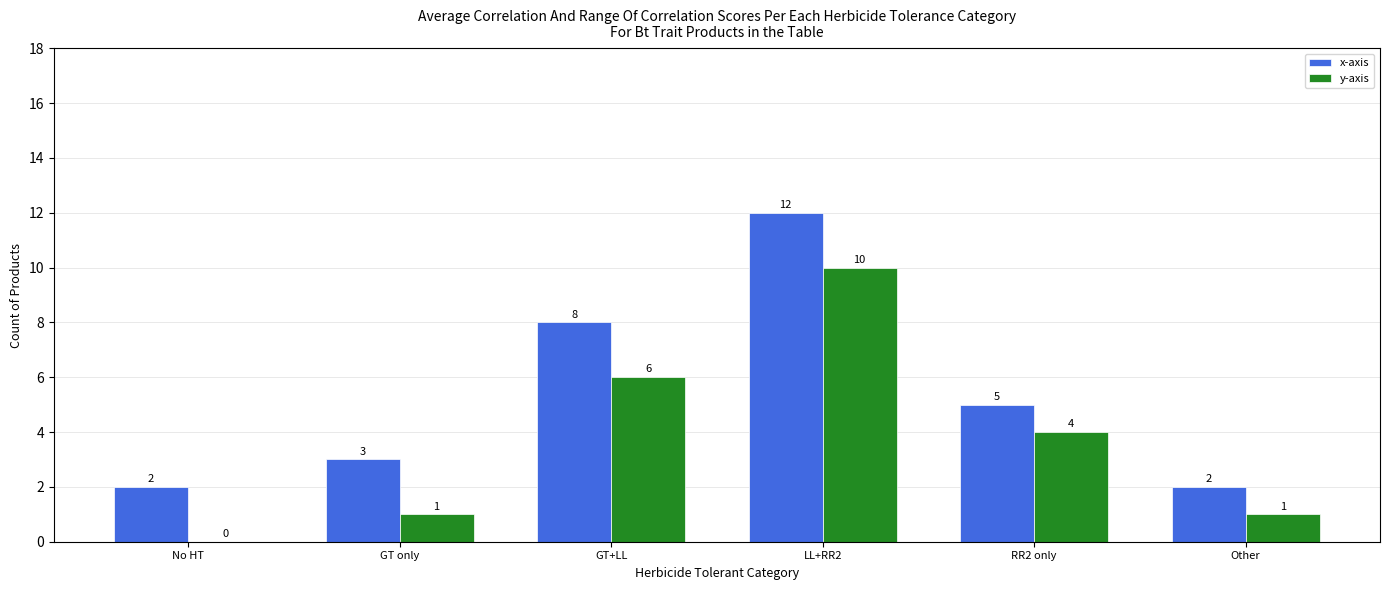

Does the chart contain stacked bars?

No